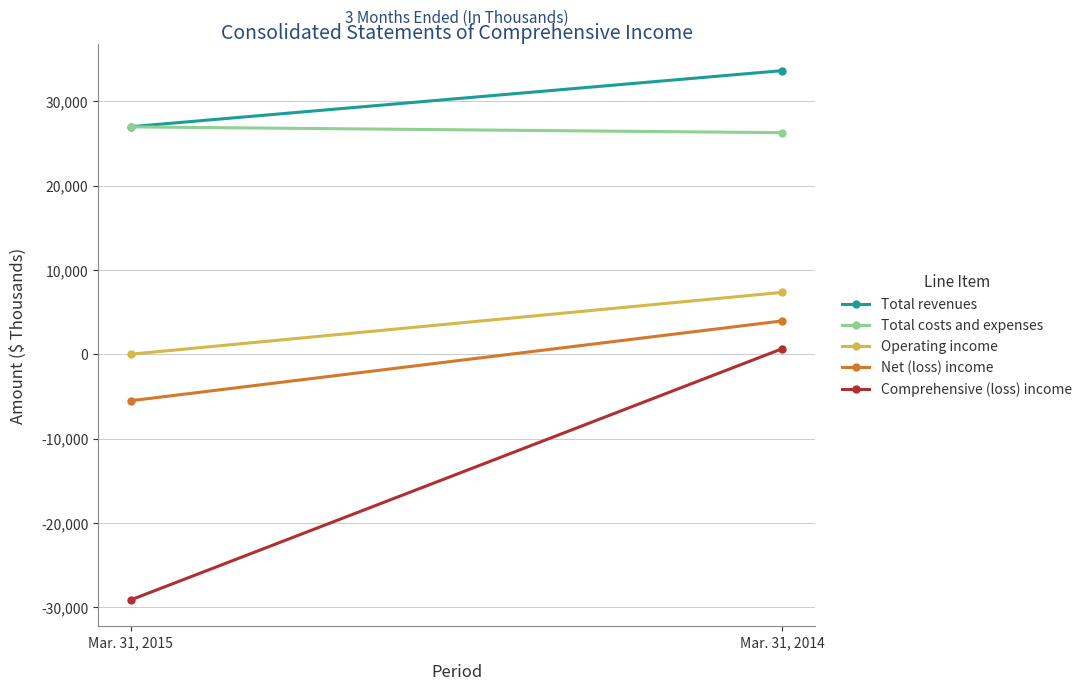

What value does the Total revenues series have at Mar. 31, 2015, to the nearest 100?

27000